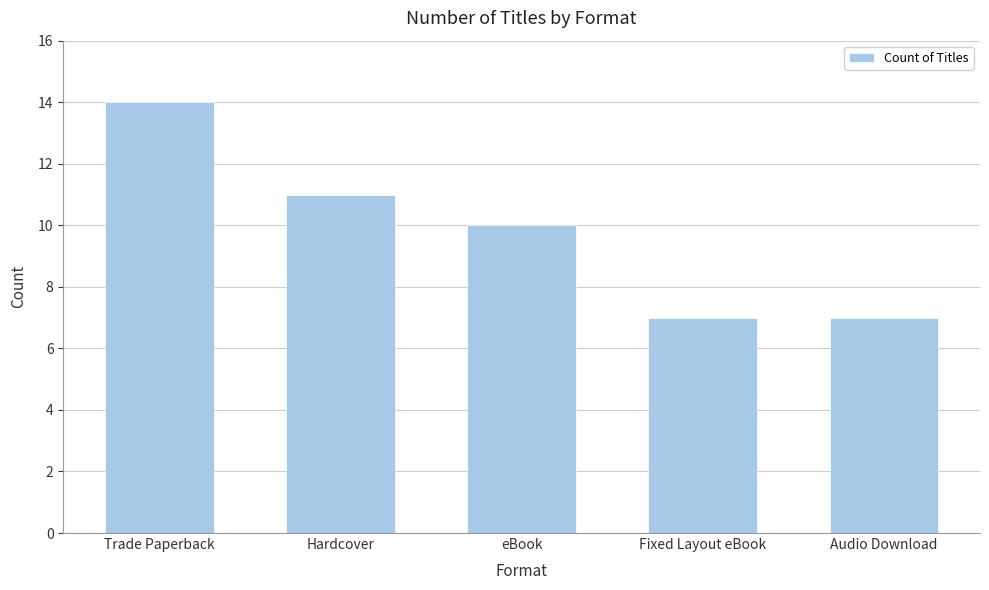

Is it true that the value at Audio Download is 11?

False